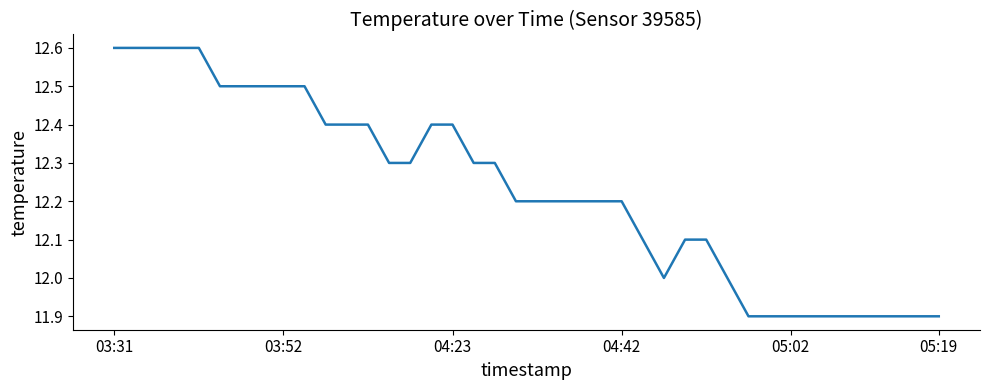

What is the greatest value displayed?

12.6